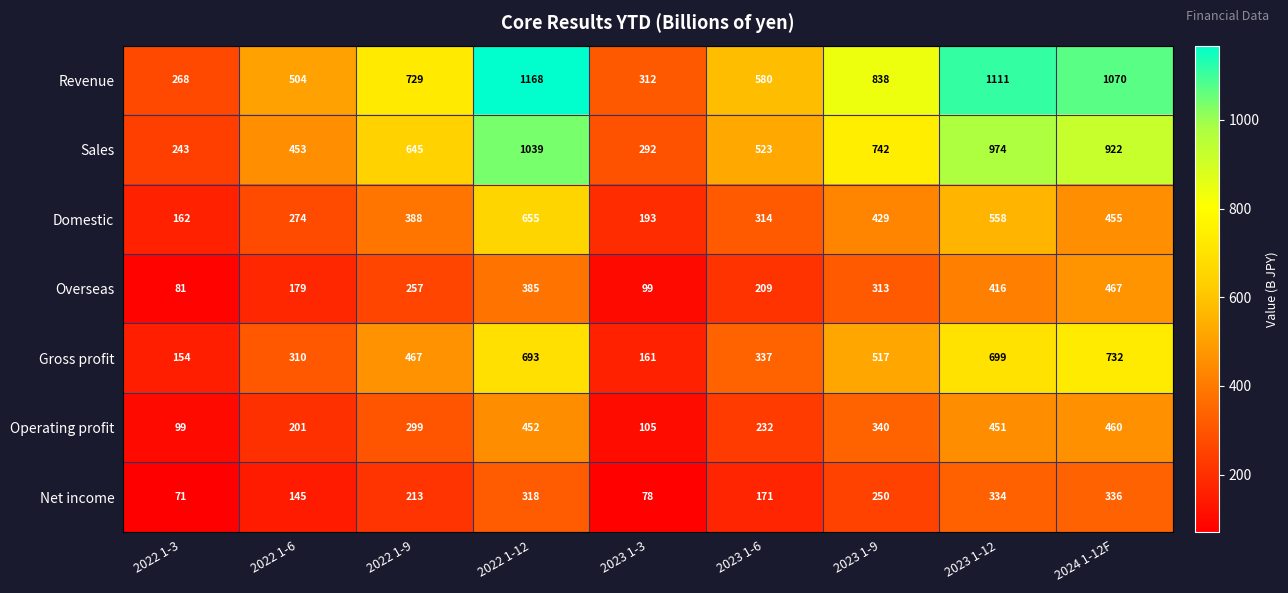

At which label is Overseas closest to 274?

2022 1-9